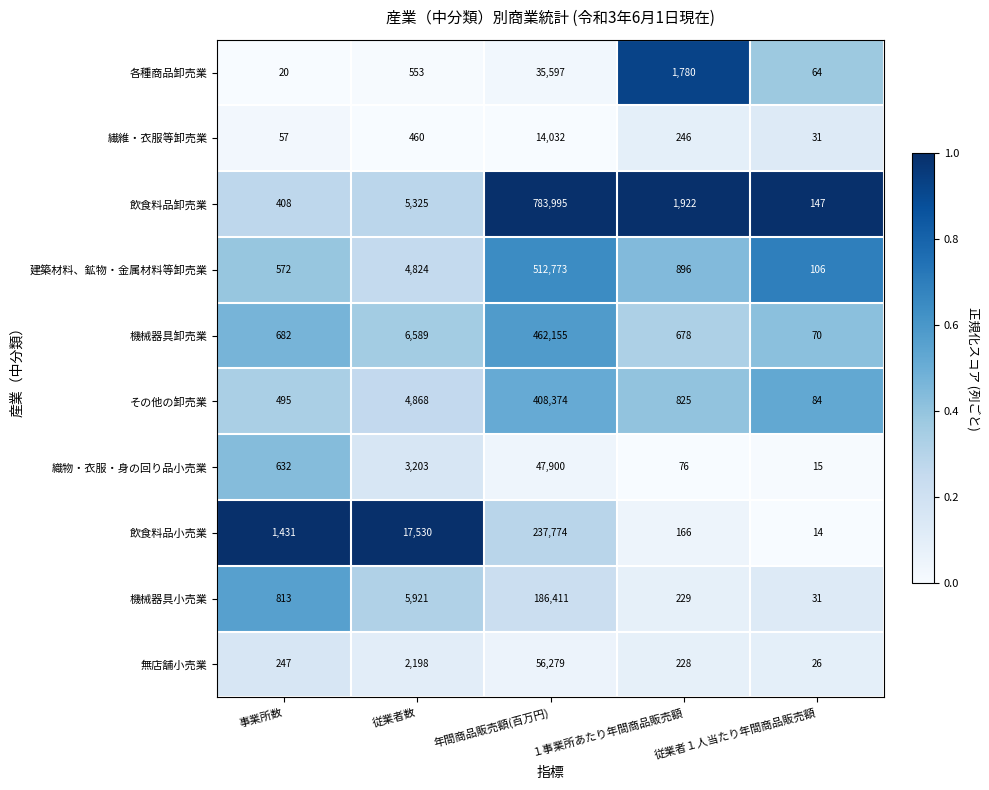

What is the difference between the highest and lowest values at 従業者１人当たり年間商品販売額?

133